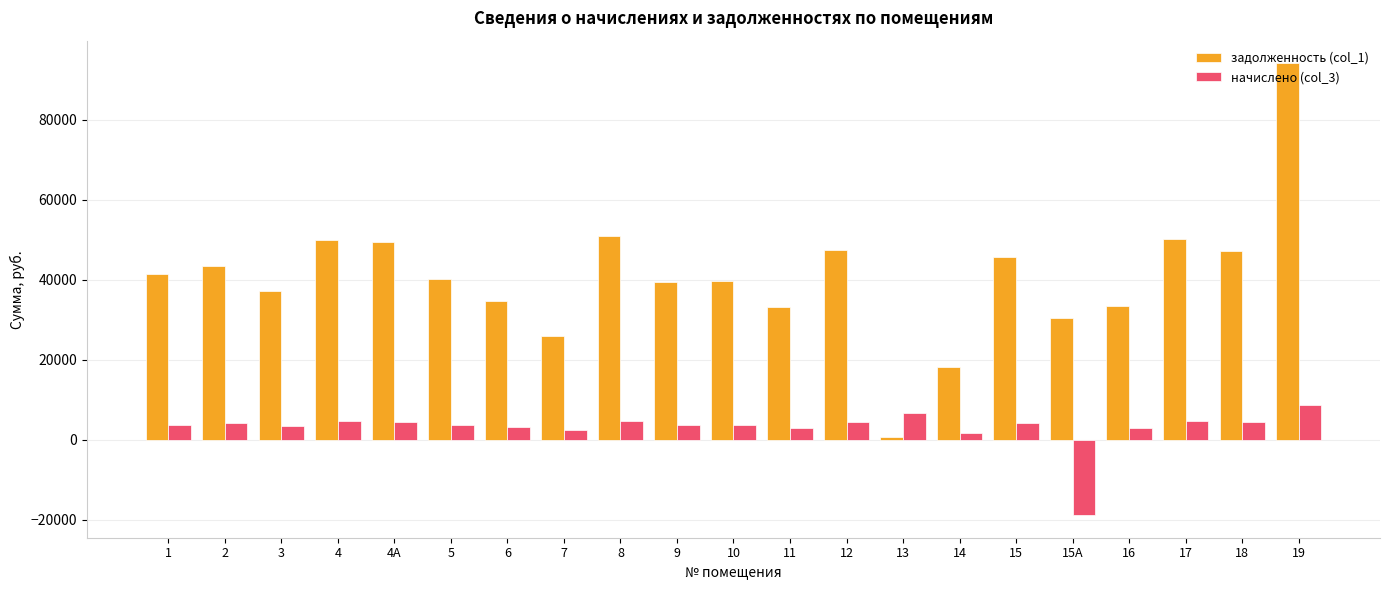

How many bars are there in each group?

2